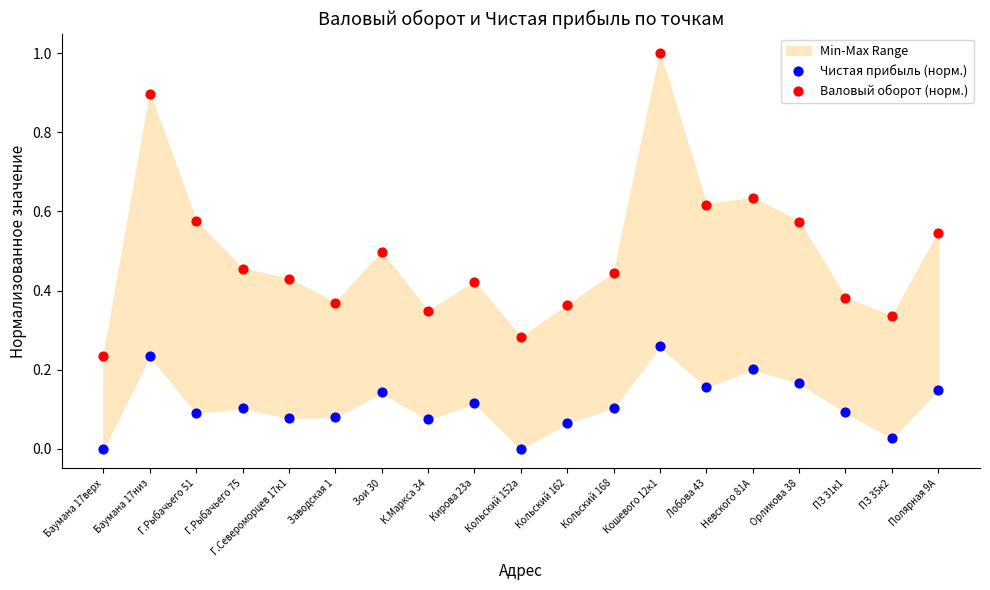

Which series reaches the minimum Y coordinate?

Чистая прибыль (норм.)